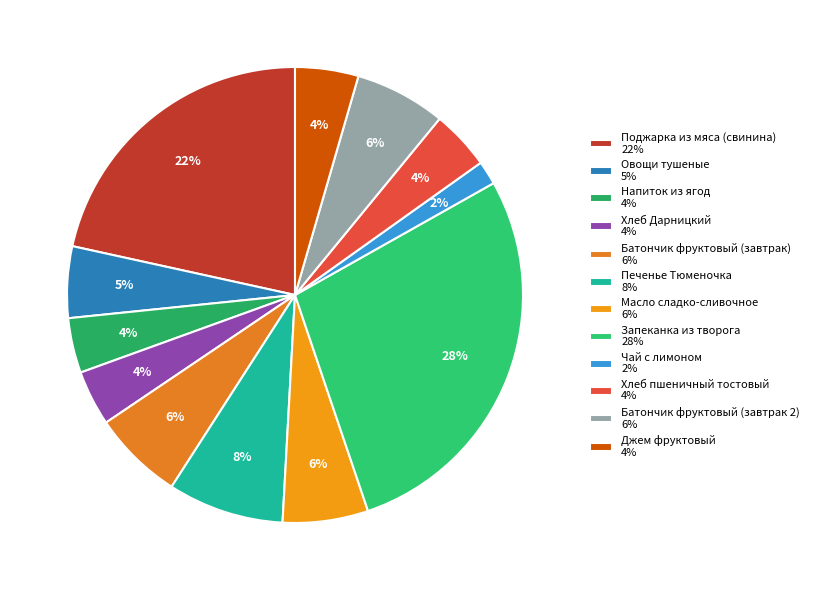

What is the change in value from Овощи тушеные to Масло сладко-сливочное?

+10.8